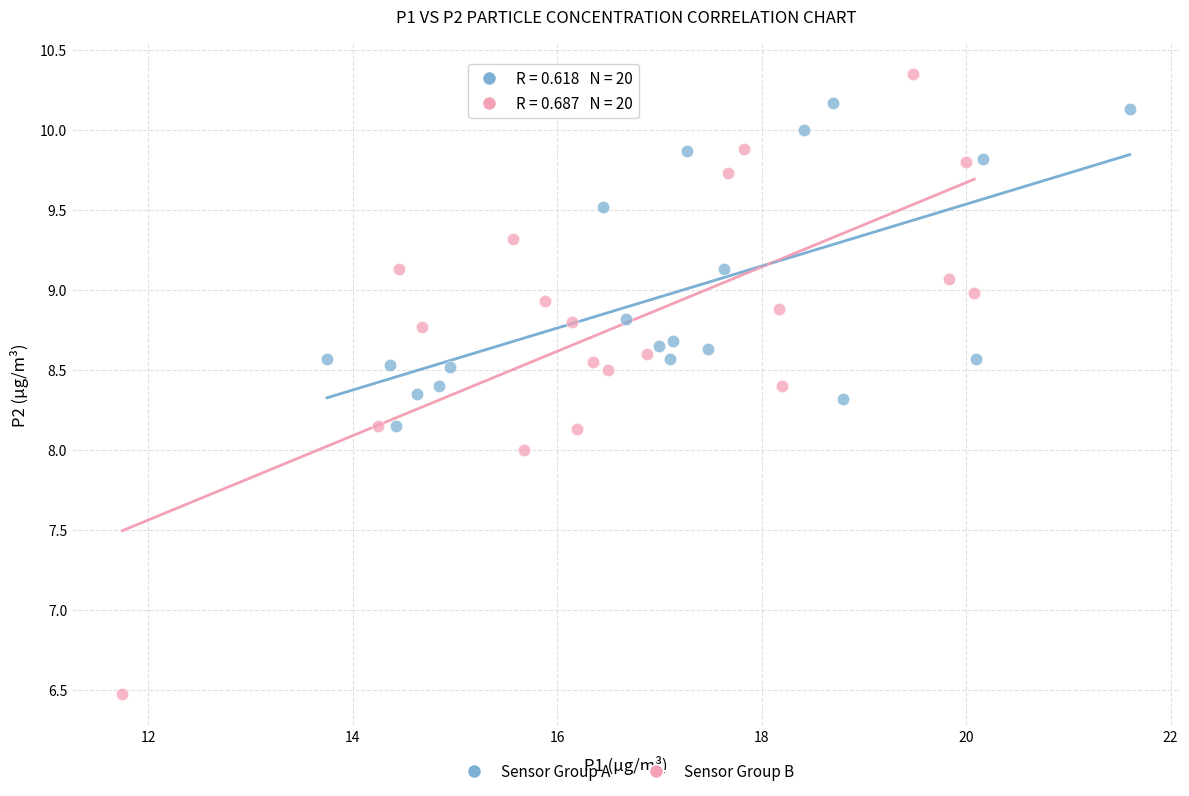

Which series contains the highest Y value?

Sensor Group B